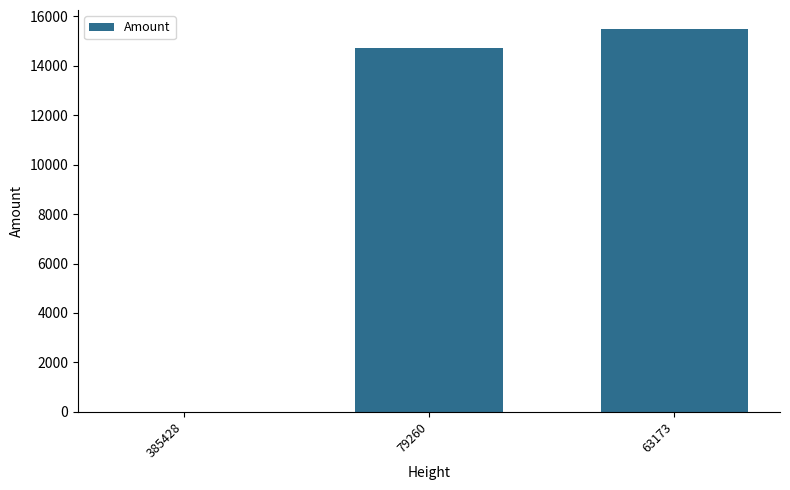

How many values are above zero?

2